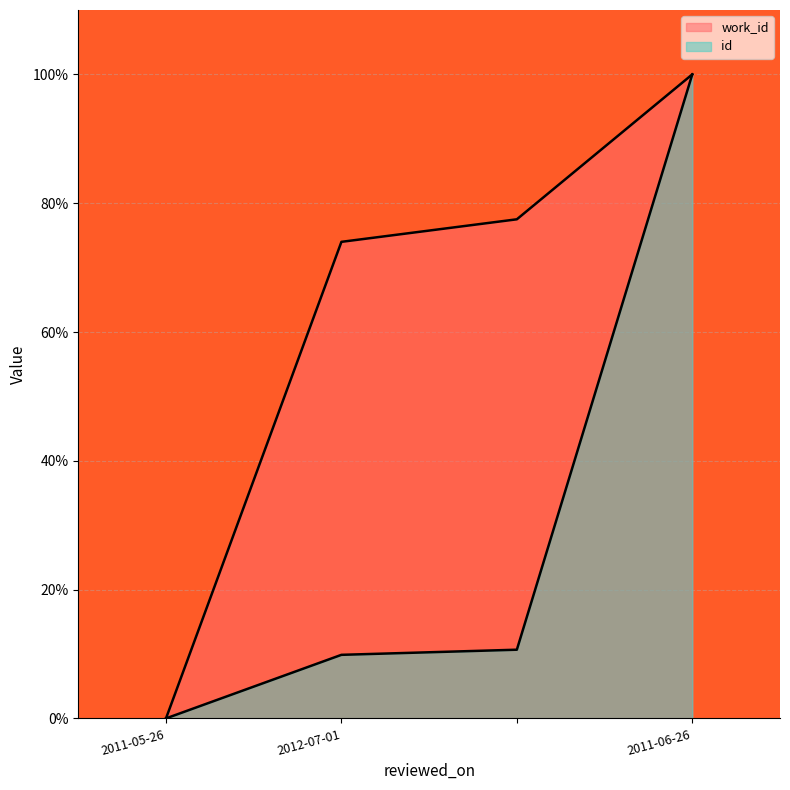

At which category does the chart reach its minimum across all series?

2011-05-26